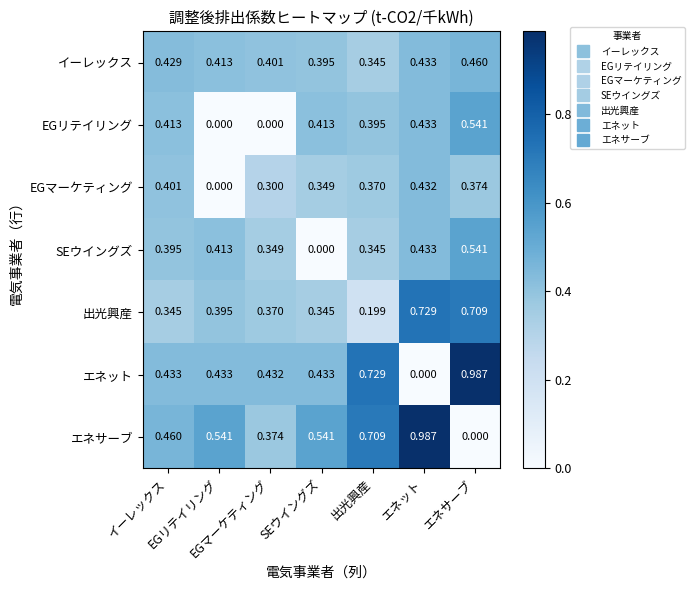

At how many categories does at least one series exceed 0?

7